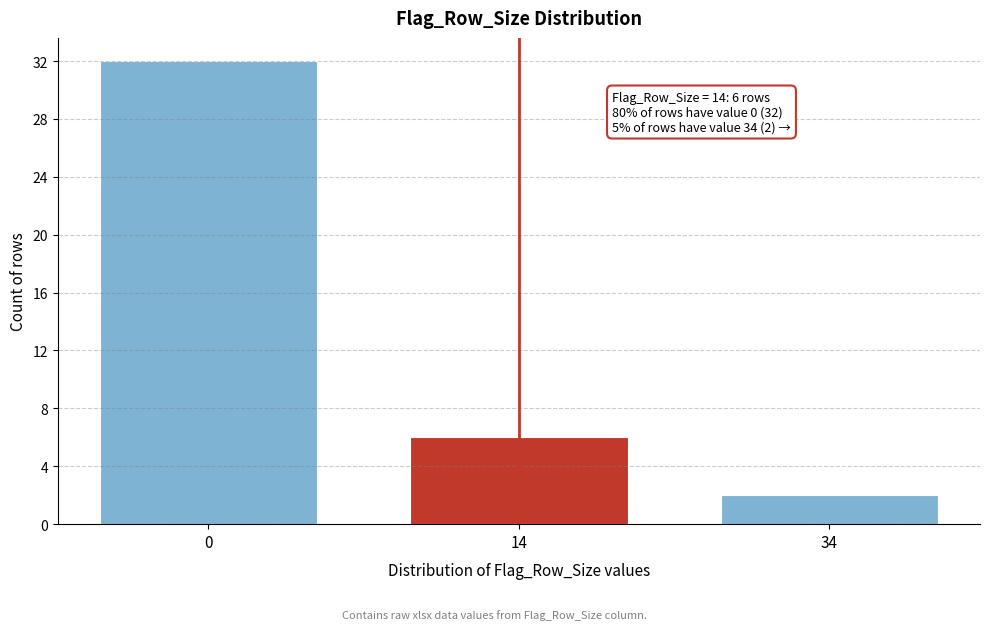

Reading left to right, extract all data points from this chart.

0=32	14=6	34=2